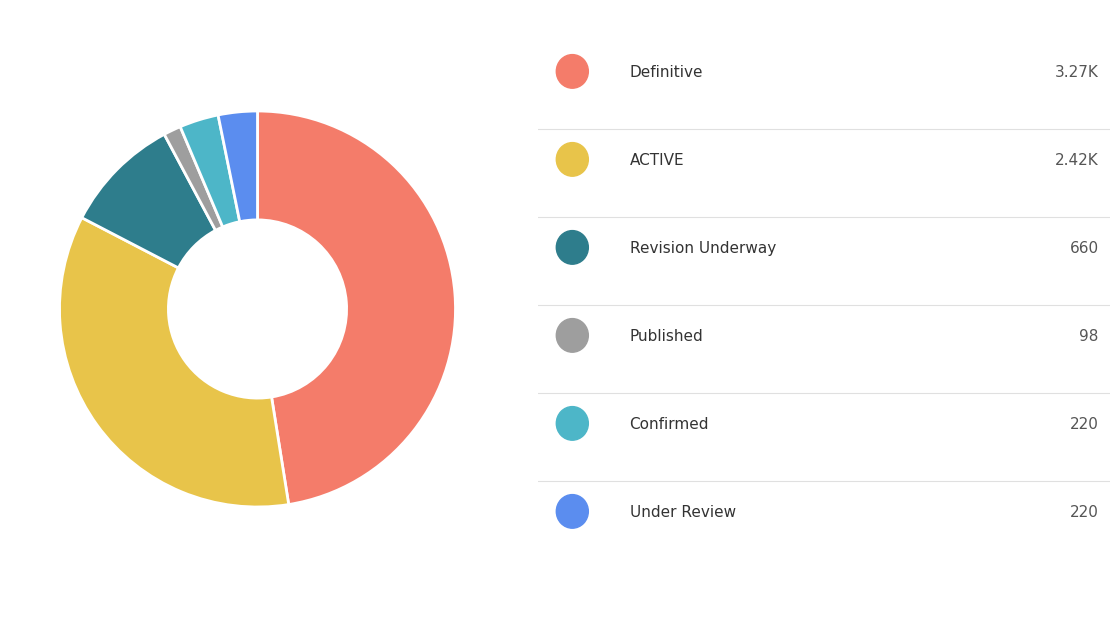

How many slices are in this pie chart?

6